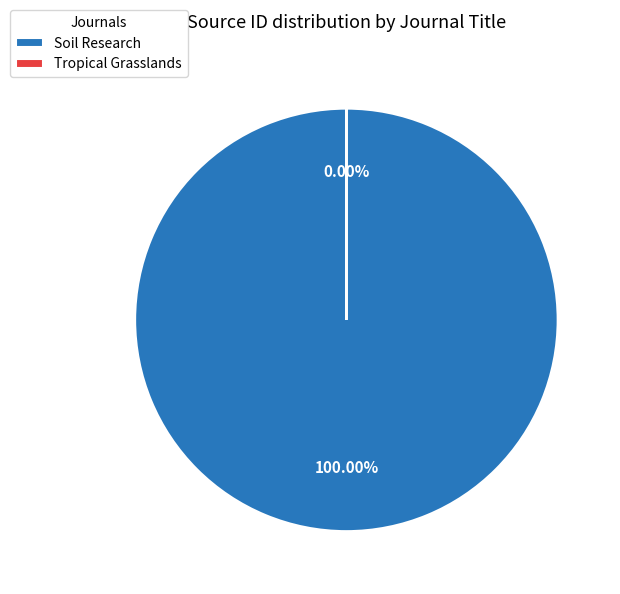

To the nearest percent, what percentage of the pie is Soil Research?

100%